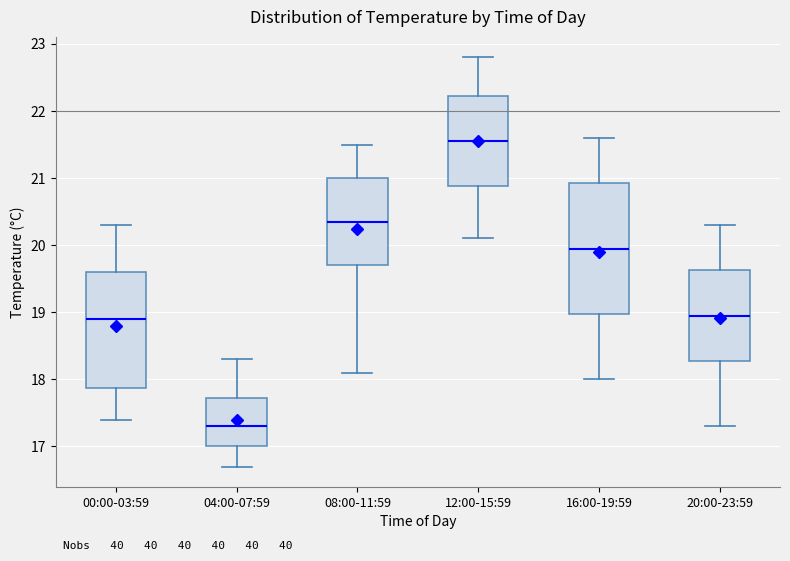

Reading left to right, read every box against the y-axis: the position of its median line, the range the box covers, and the ends of its whiskers. The values are not printed on the chart, so give them approximately, as read against the axis.

00:00-03:59: median 18.9, box 17.9 to 19.6, whiskers 17.4 to 20.3
04:00-07:59: median 17.3, box 17.0 to 17.7, whiskers 16.7 to 18.3
08:00-11:59: median 20.4, box 19.7 to 21.0, whiskers 18.1 to 21.5
12:00-15:59: median 21.6, box 20.9 to 22.2, whiskers 20.1 to 22.8
16:00-19:59: median 20.0, box 19.0 to 20.9, whiskers 18.0 to 21.6
20:00-23:59: median 19.0, box 18.3 to 19.6, whiskers 17.3 to 20.3